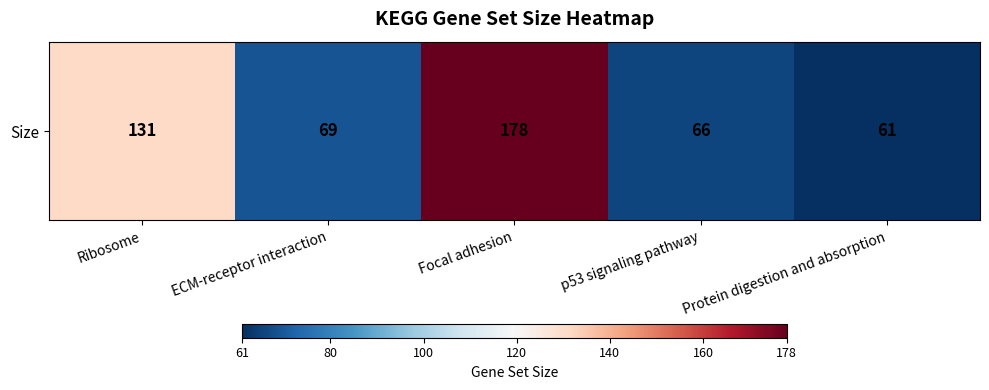

What is the sum of the values at Protein digestion and absorption and ECM-receptor interaction?

130